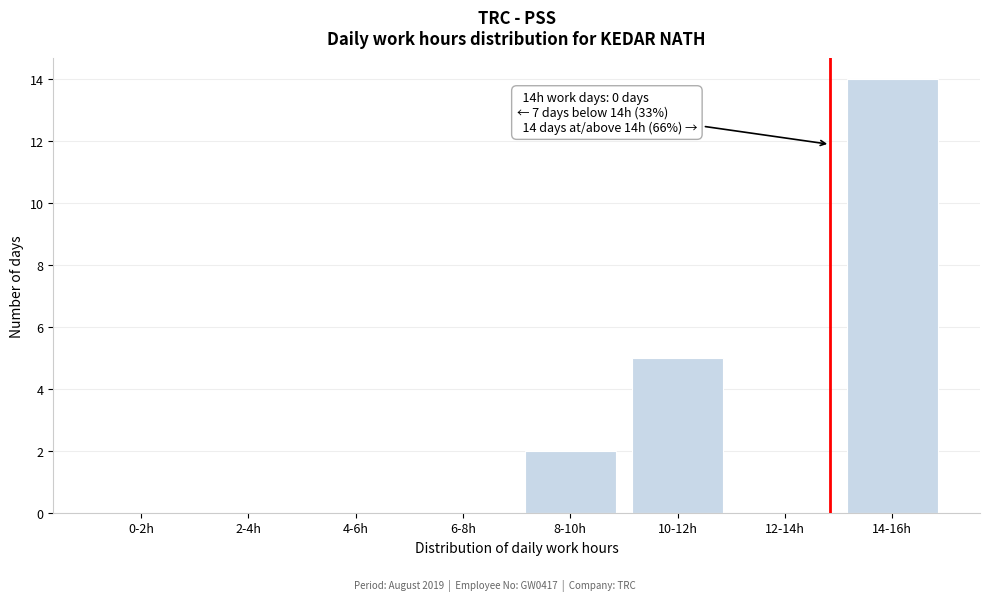

Reading right to left, extract all data points from this chart.

14-16h=14	12-14h=0	10-12h=5	8-10h=2	6-8h=0	4-6h=0	2-4h=0	0-2h=0